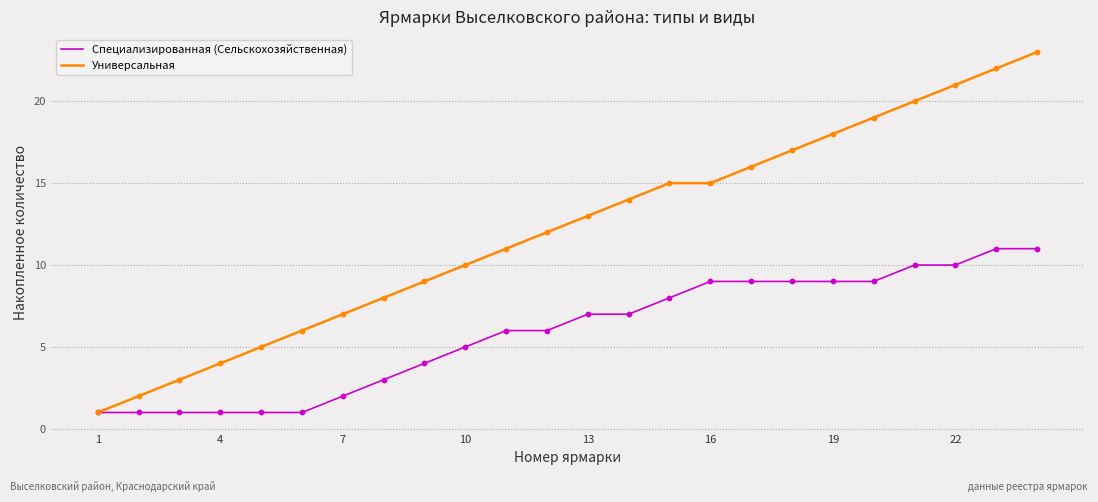

Which series has the largest total across all categories?

Универсальная